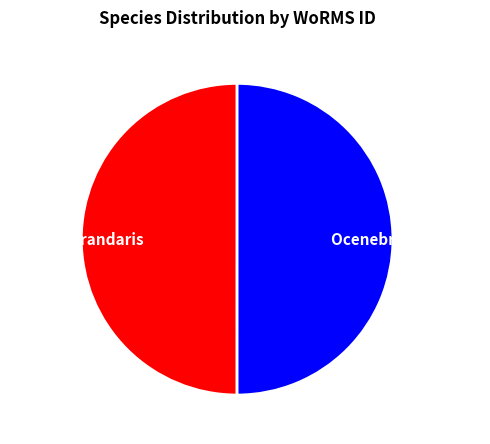

How many segments does this pie chart have?

2